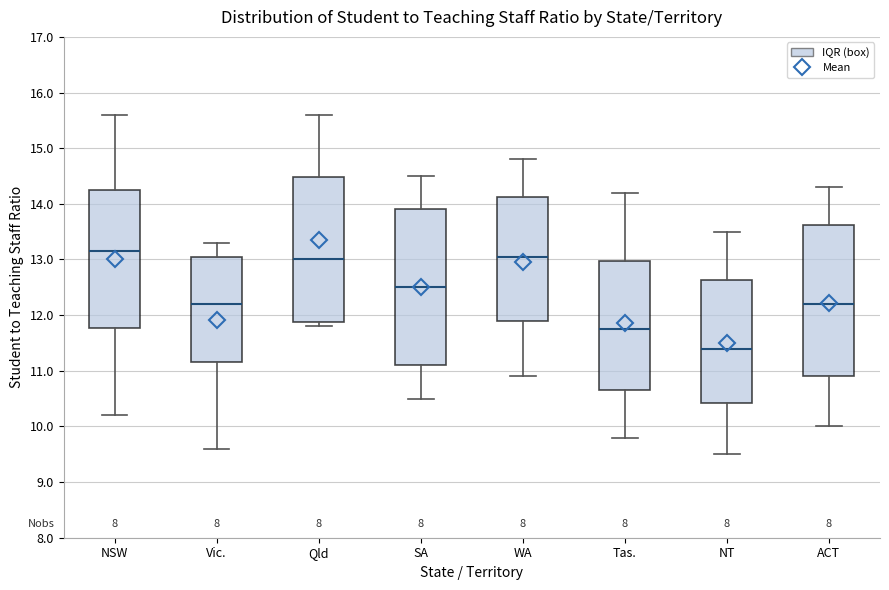

Which box's median line is the lowest?

NT